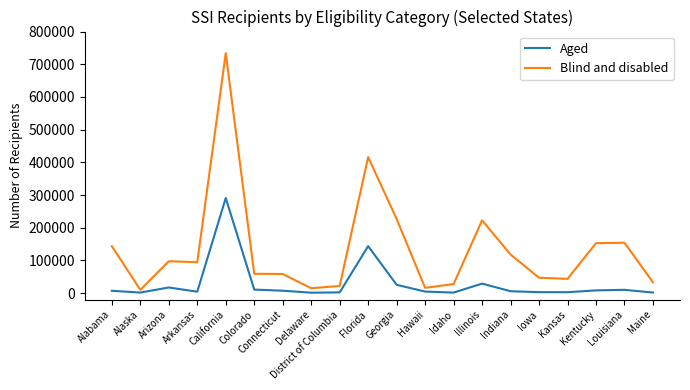

What is the difference between the maximum and minimum values in the Aged series?

289607